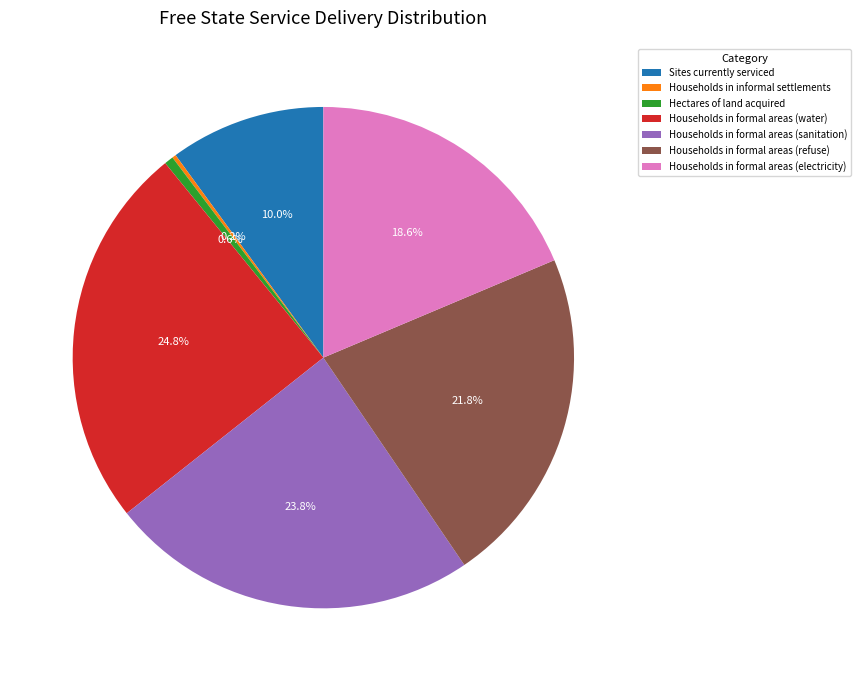

Which slice is the largest?

Households in formal areas (water)